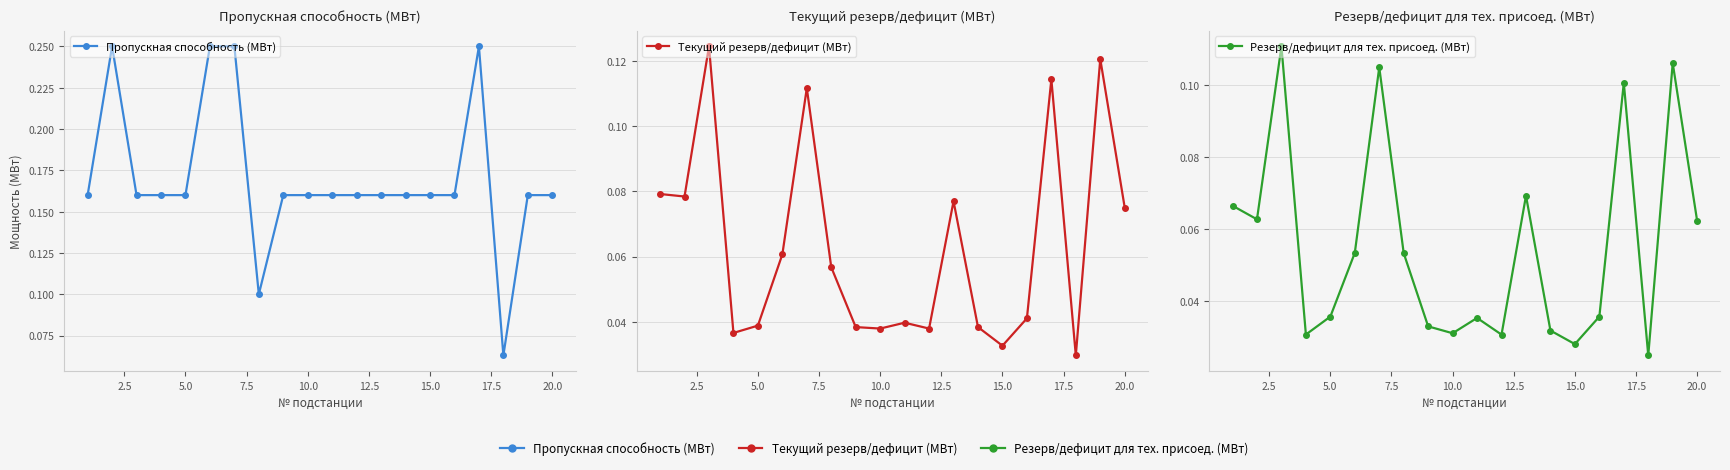

True or false: Текущий резерв/дефицит (МВт) and Резерв/дефицит для тех. присоед. (МВт) intersect in this chart.

False